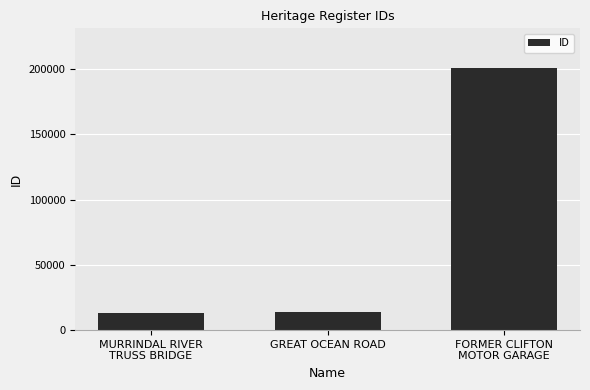

Reading left to right, extract all data points from this chart.

MURRINDAL RIVER
TRUSS BRIDGE=13058	GREAT OCEAN ROAD=14228	FORMER CLIFTON
MOTOR GARAGE=200965